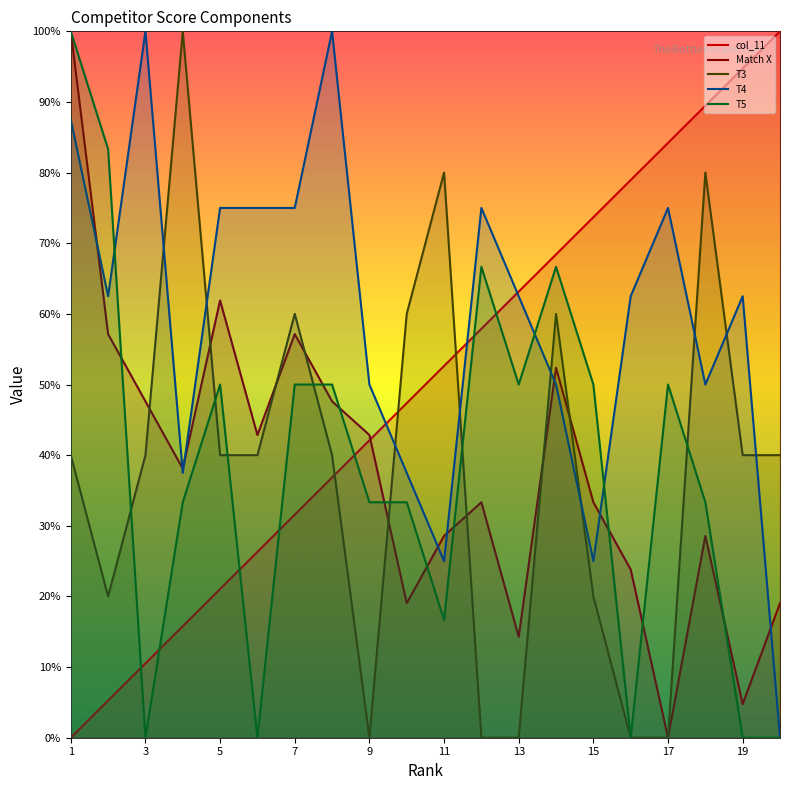

What is the maximum value shown in the chart?

100.0